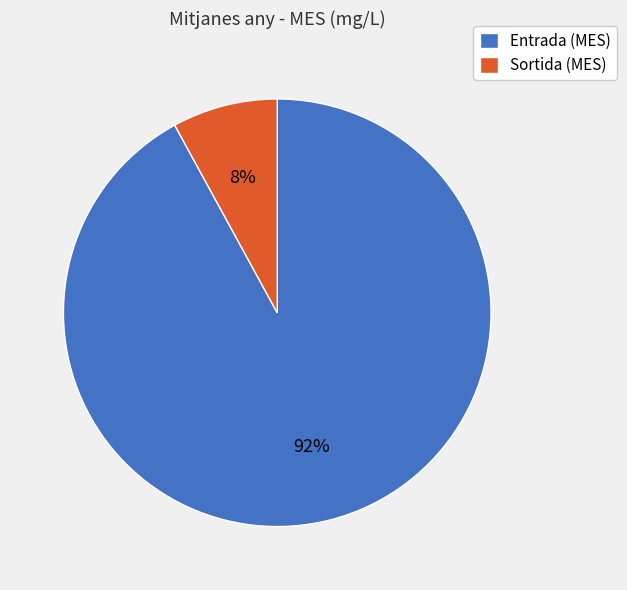

To the nearest percent, what is the average slice percentage?

50%